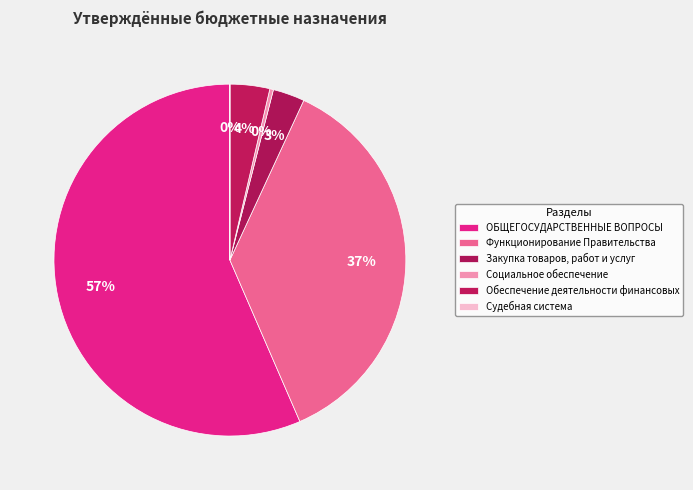

To the nearest percent, what is the average slice percentage?

17%